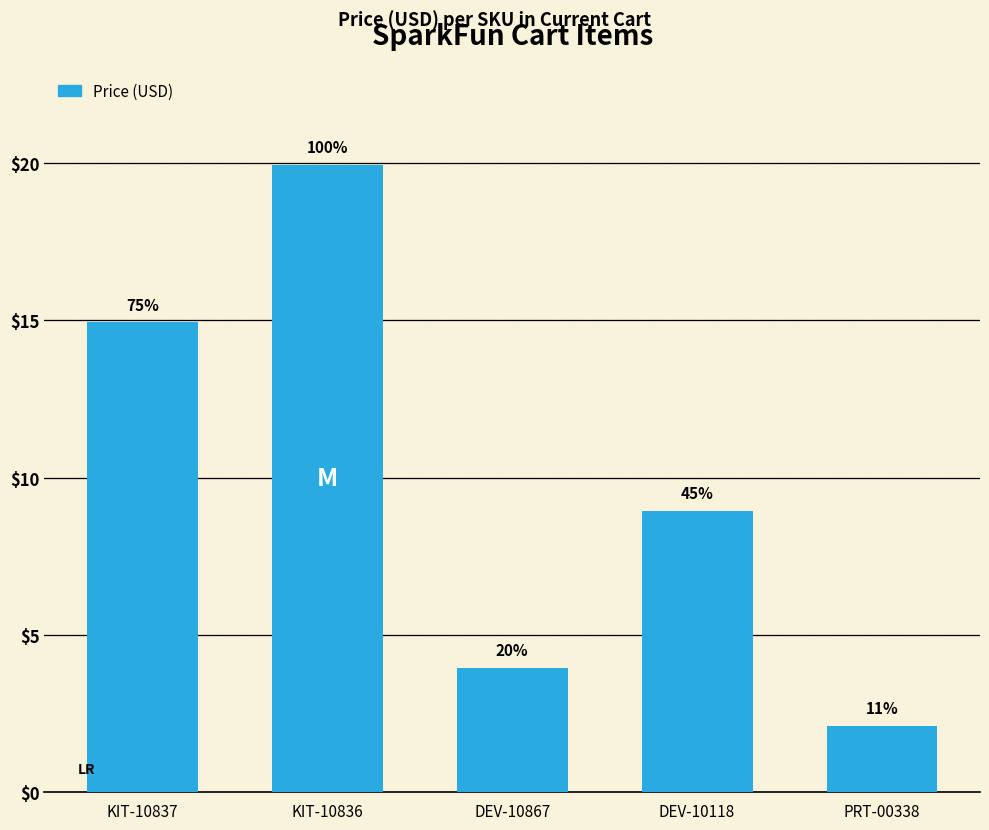

Are the bars horizontal?

No